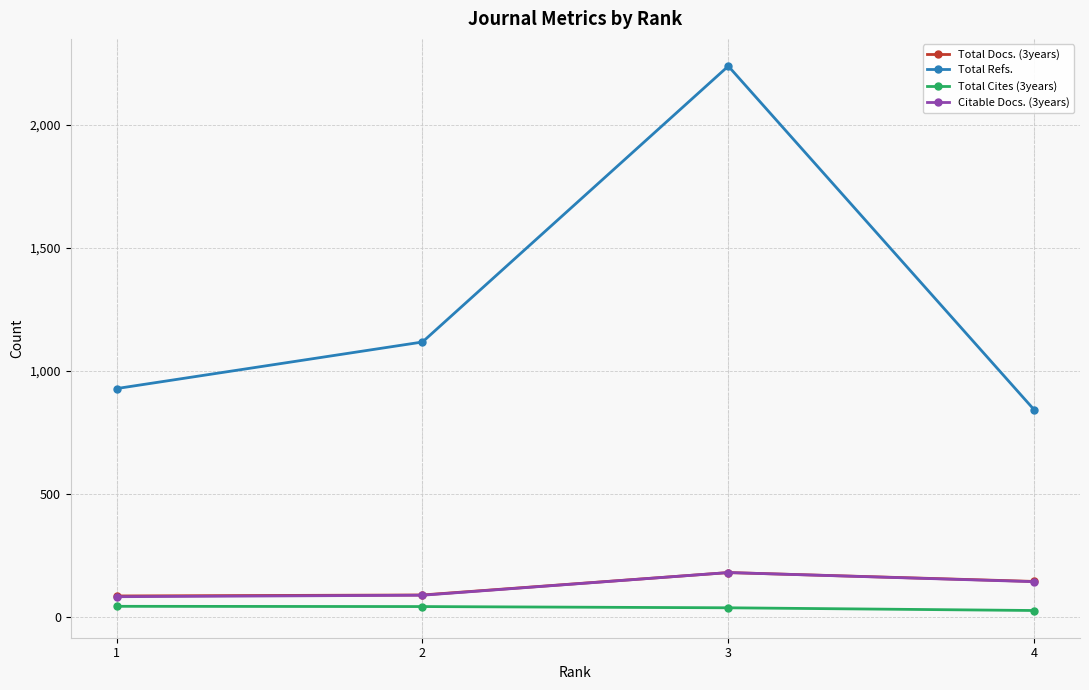

True or false: Total Docs. (3years) and Total Refs. intersect in this chart.

False